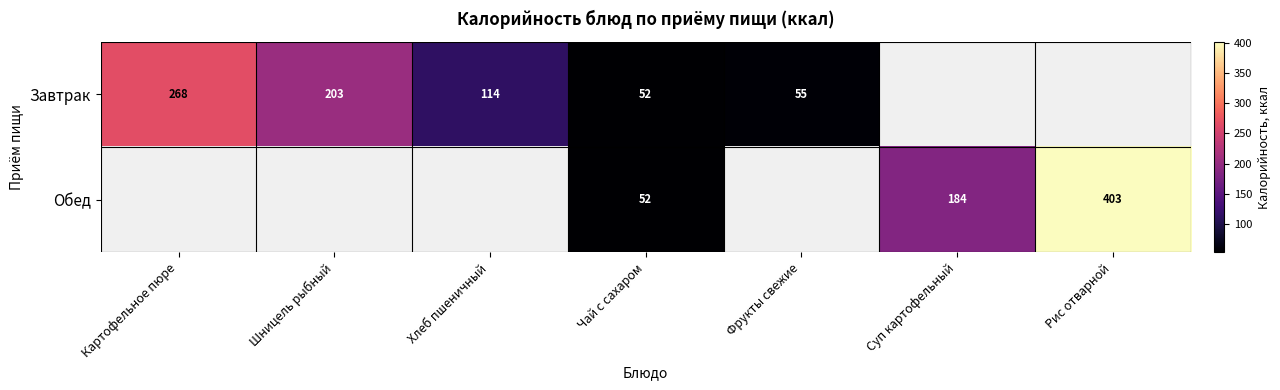

Is it true that Завтрак equals 117 at Картофельное пюре?

False